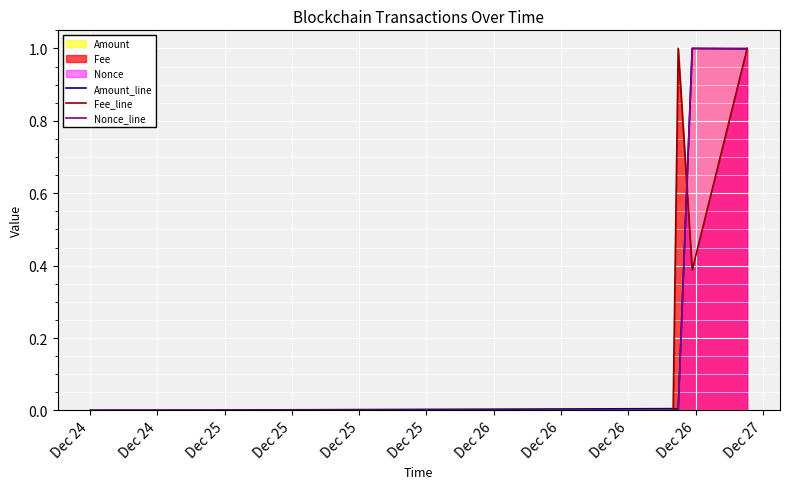

What is the sum of all Amount_line values?

2.0